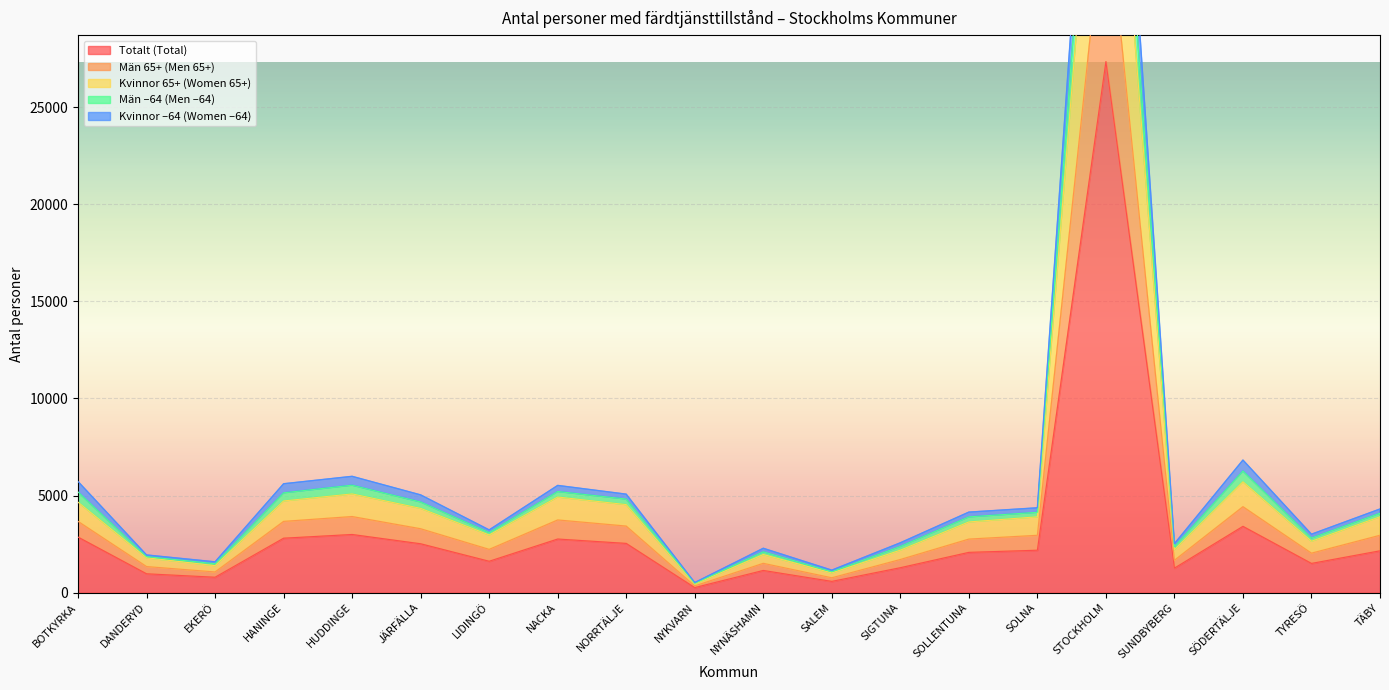

In Män –64 (Men –64), how many points are higher than both neighbors (excluding endpoints)?

5